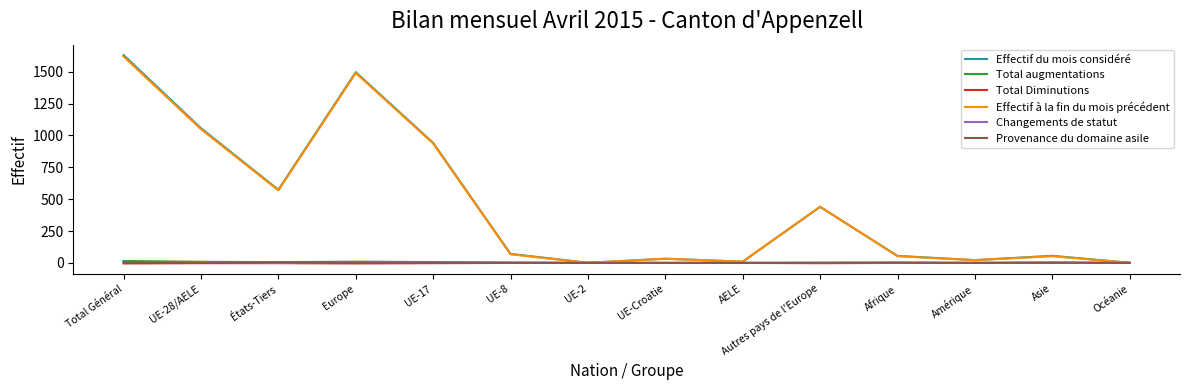

At which category is the sum across all series the highest?

Total Général